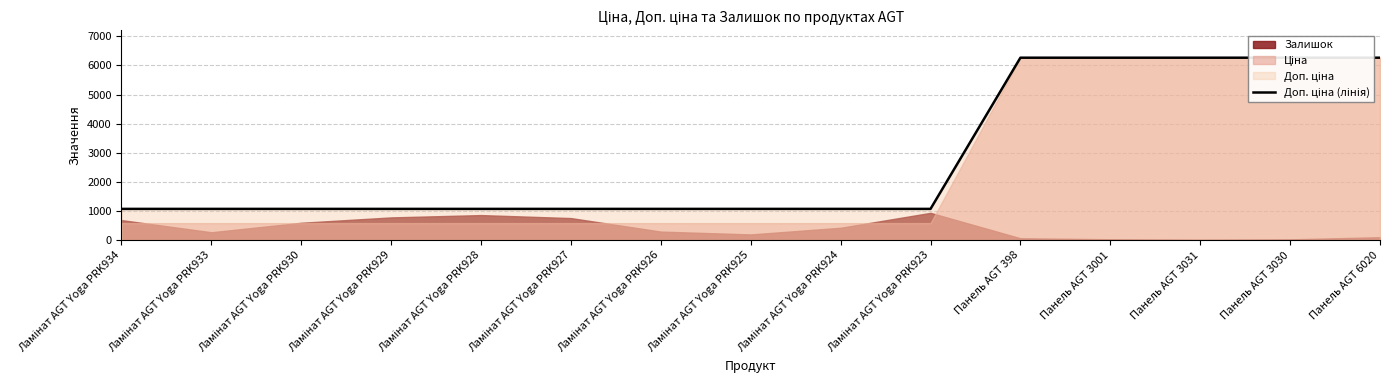

Which category has the lowest value across all series?

Ламінат AGT Yoga PRK934